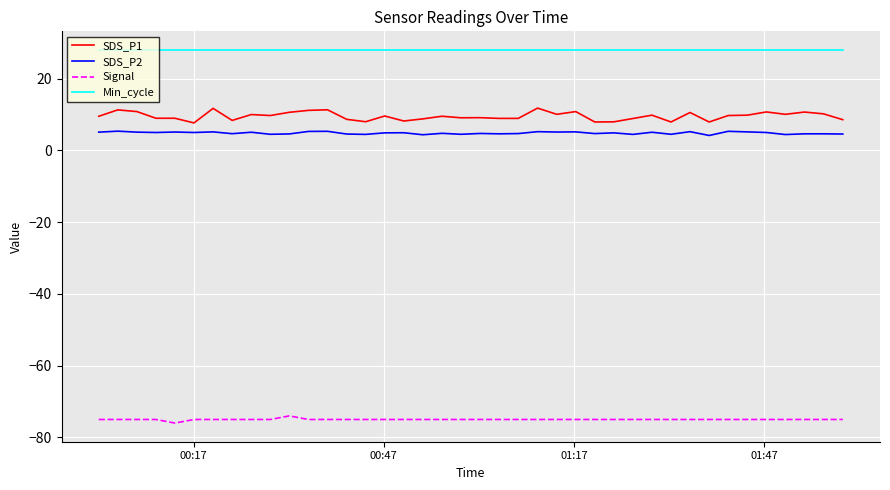

True or false: Min_cycle and Signal intersect in this chart.

False